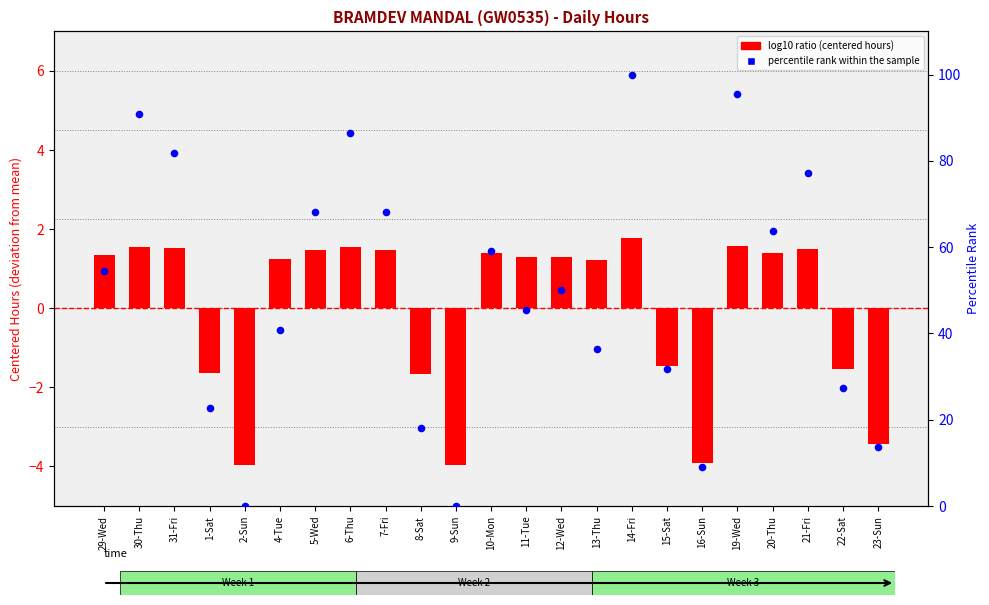

Which series has the widest spread of Y values?

percentile rank within the sample